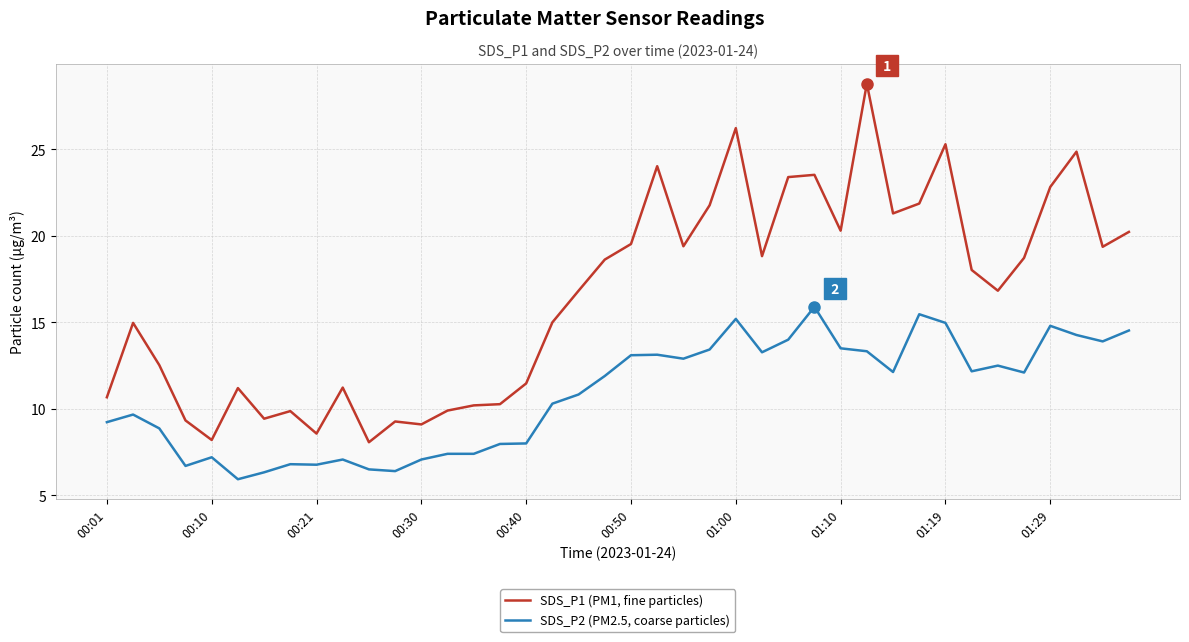

True or false: SDS_P1 (PM1, fine particles) and SDS_P2 (PM2.5, coarse particles) cross at least once.

False